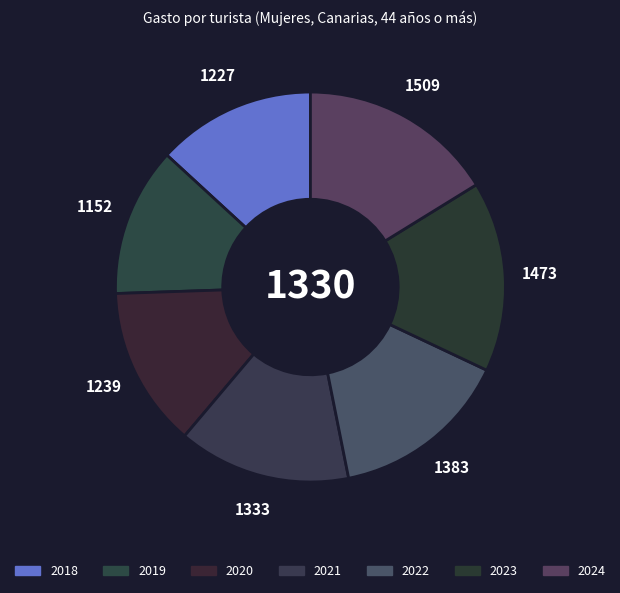

What is the smallest slice in the pie chart?

2019